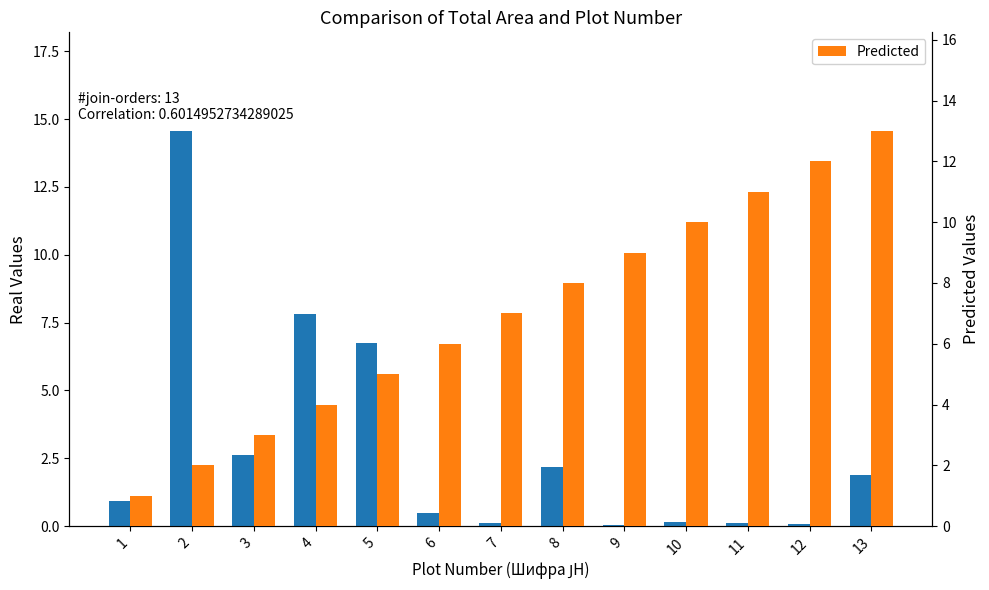

Rank the series by their maximum value, from highest to lowest.

Real Values, Predicted